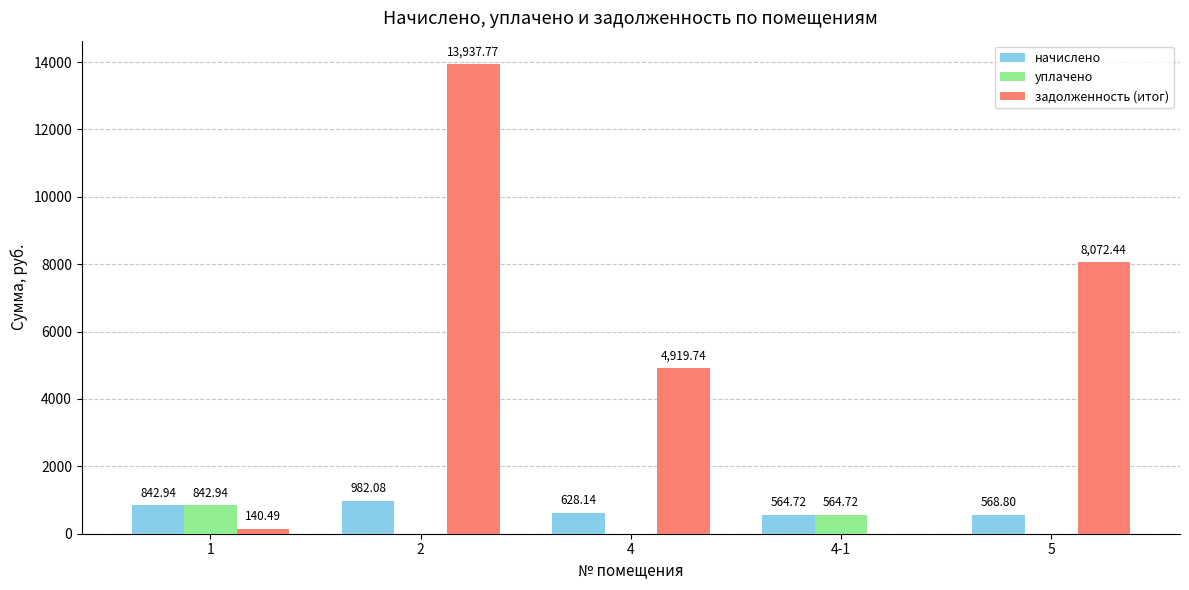

What is the sum of the уплачено values at 1 and 4?

842.9